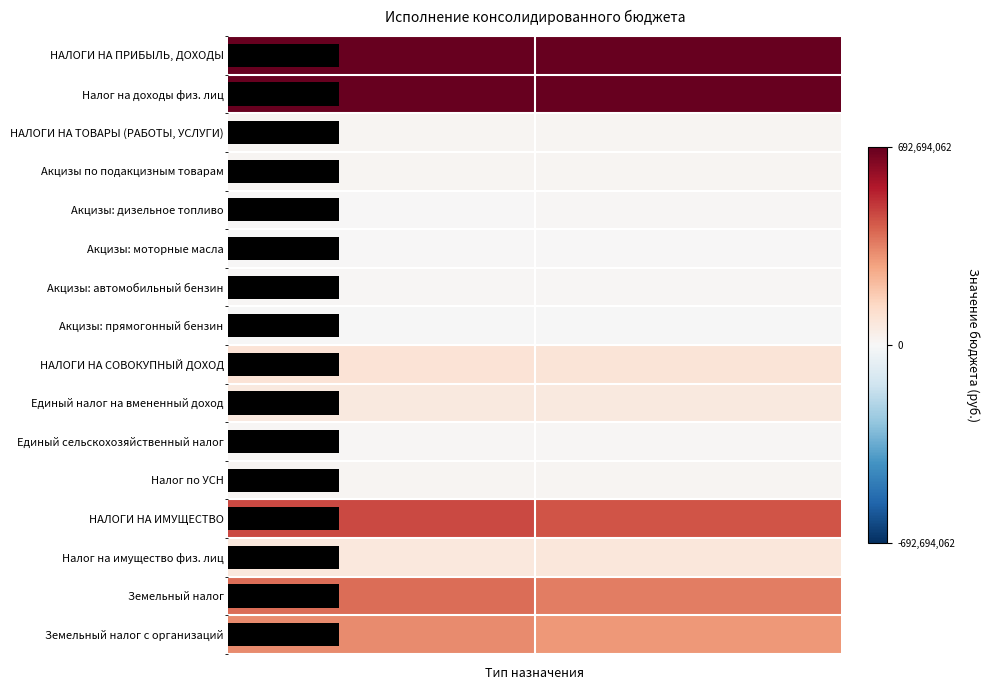

What is the difference between the maximum and minimum values in the Земельный налог с организаций series?

28386790.7